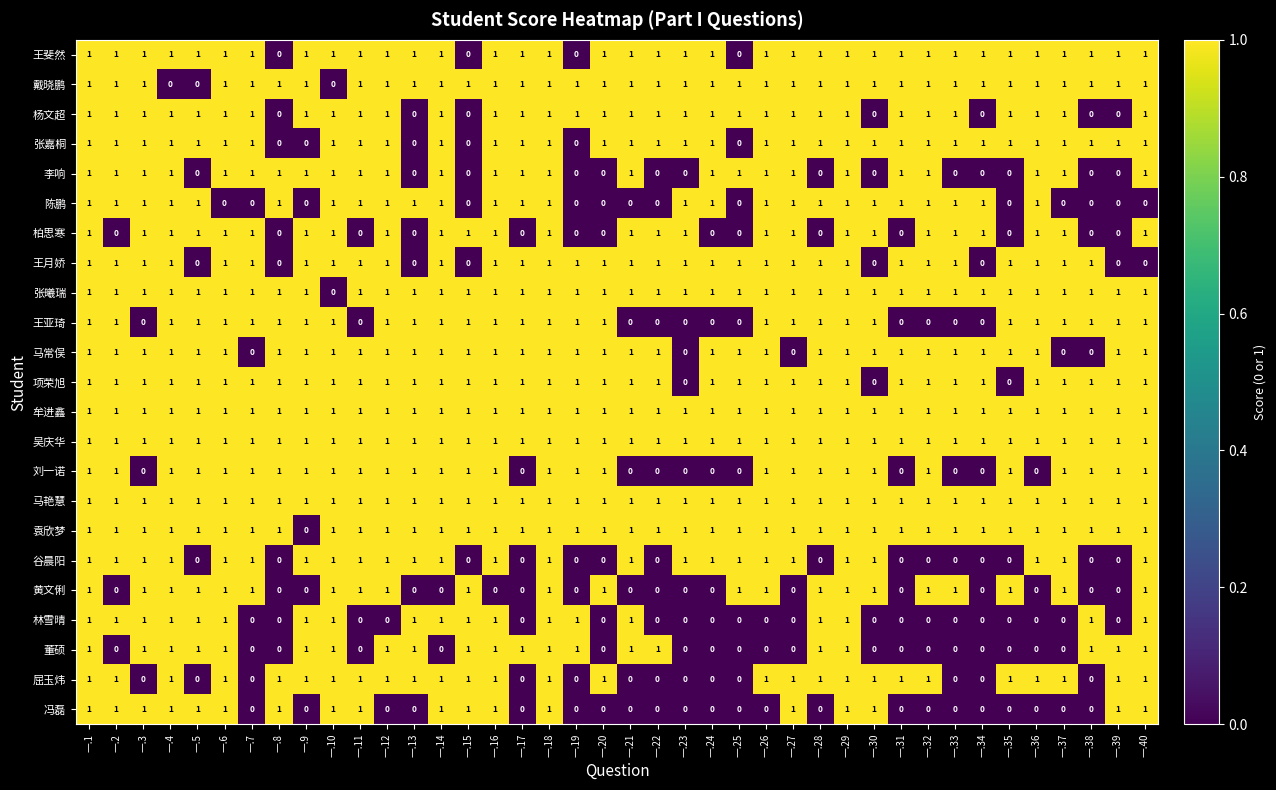

How many values in the 张嘉桐 series are below 1?

6